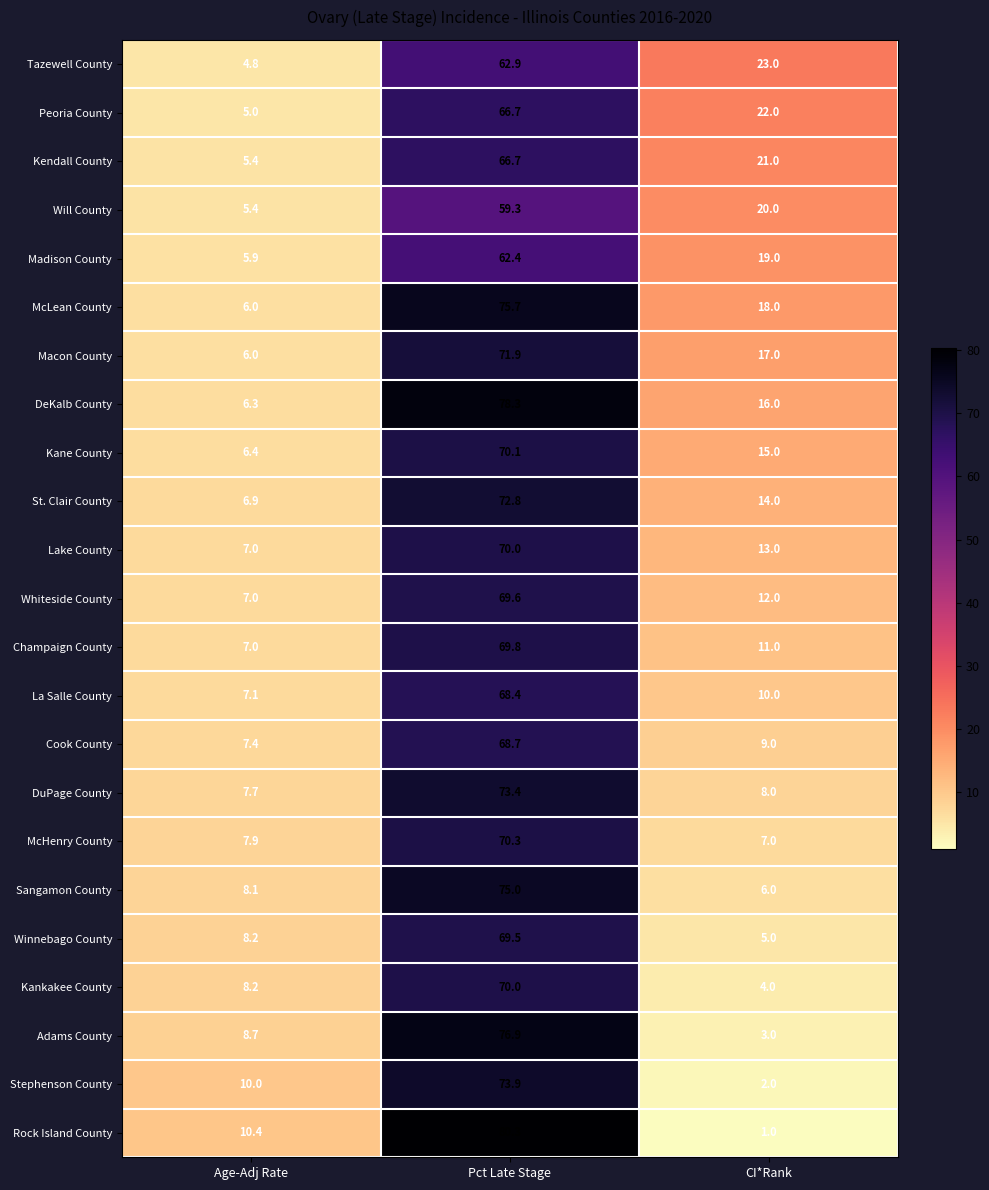

At which category is the sum across all series the highest?

Pct Late Stage